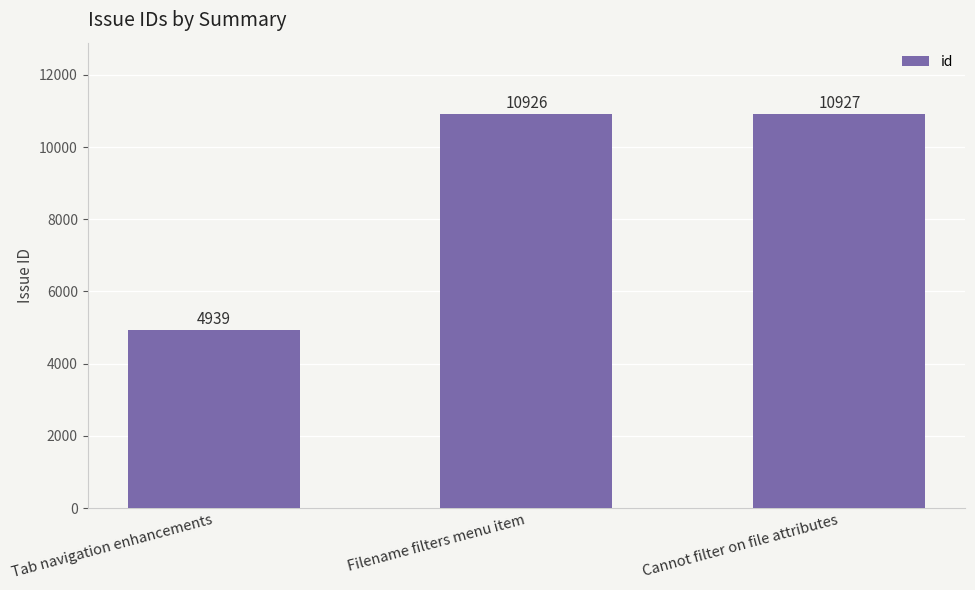

At which label is the value closest to 7933?

Filename filters menu item